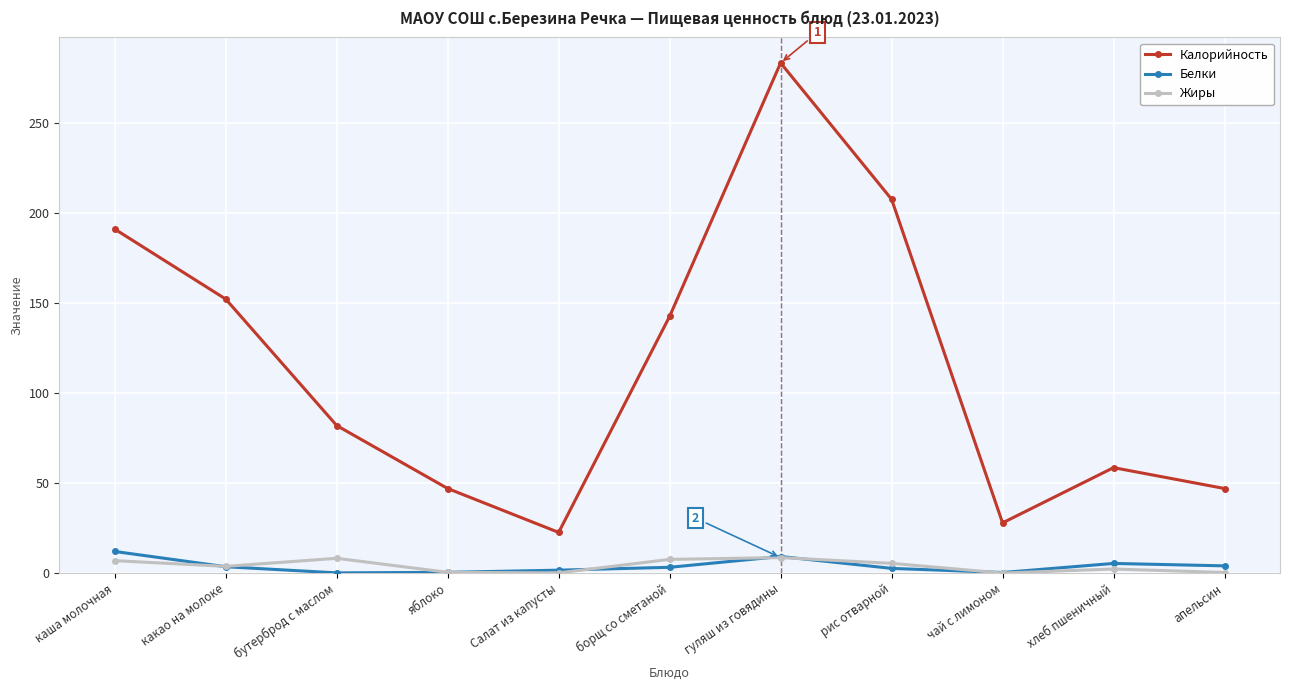

What position from the left is бутерброд с маслом?

3